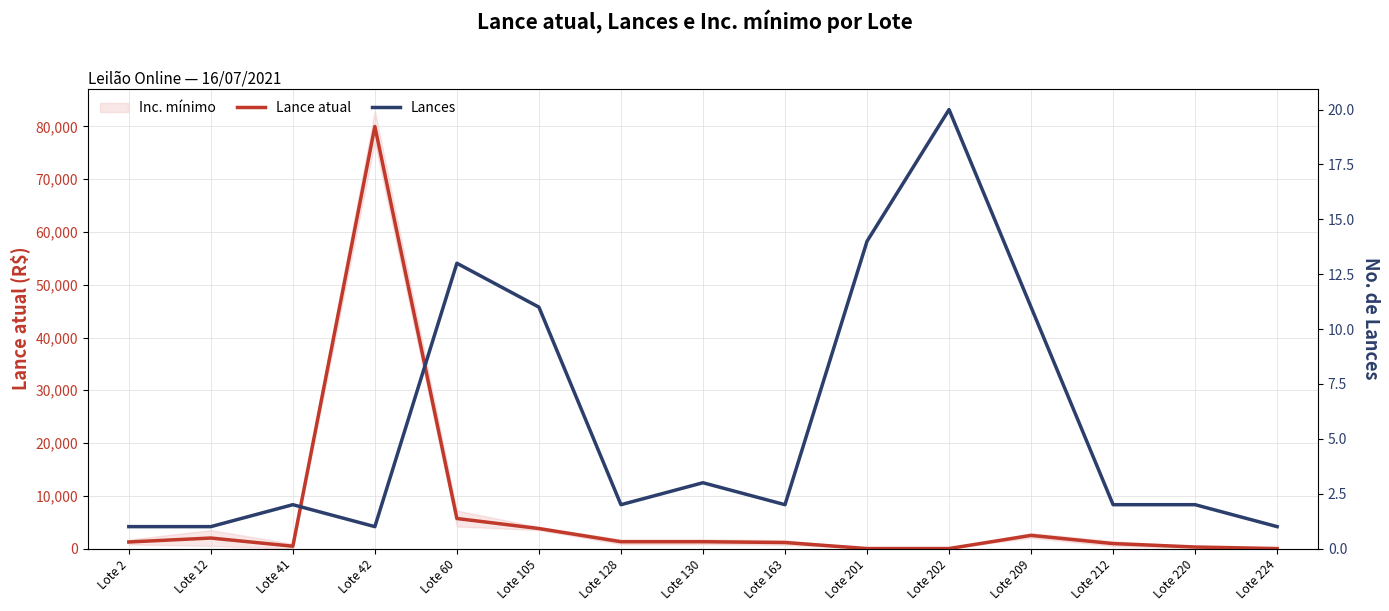

Reading left to right, what are all the values shown in this chart?

Lance atual: Lote 2=1250	Lote 12=2000	Lote 41=450	Lote 42=80000	Lote 60=5700	Lote 105=3800	Lote 128=1300	Lote 130=1300	Lote 163=1150	Lote 201=6	Lote 202=7	Lote 209=2500	Lote 212=950	Lote 220=300	Lote 224=4
Lances: Lote 2=1	Lote 12=1	Lote 41=2	Lote 42=1	Lote 60=13	Lote 105=11	Lote 128=2	Lote 130=3	Lote 163=2	Lote 201=14	Lote 202=20	Lote 209=11	Lote 212=2	Lote 220=2	Lote 224=1